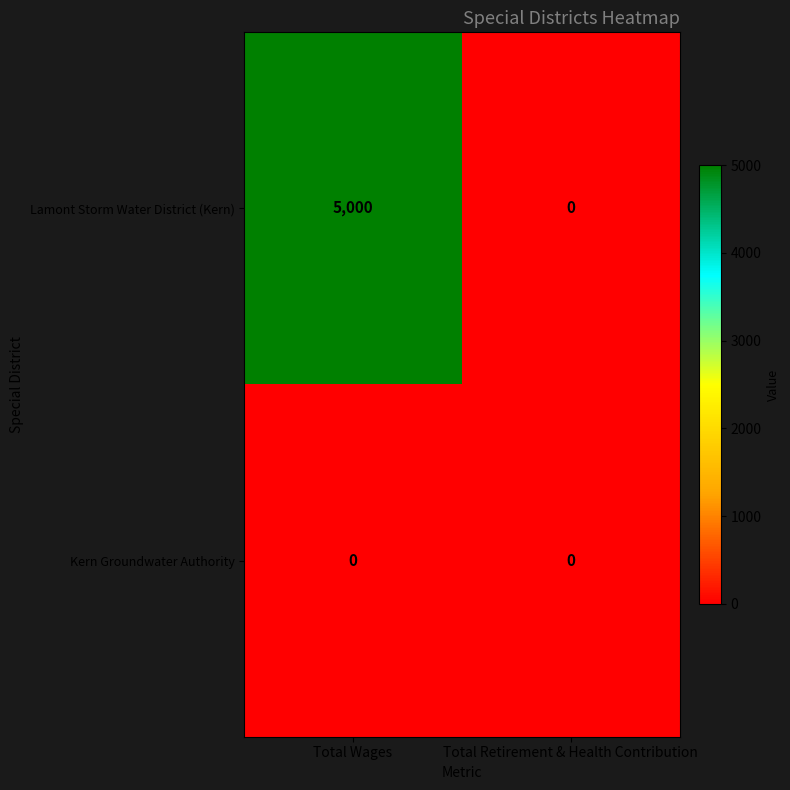

Reading left to right, extract all data points from this chart.

Lamont Storm Water District (Kern): 5000	0
Kern Groundwater Authority: 0	0